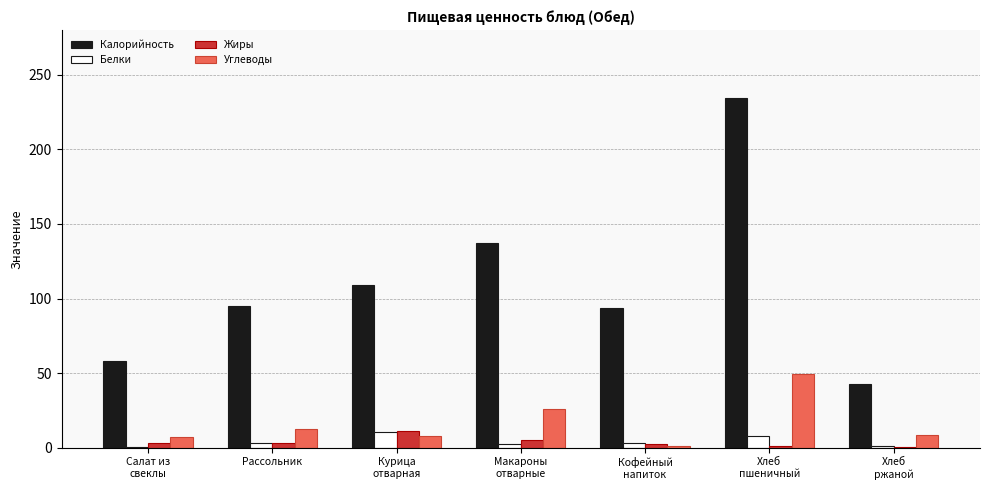

Which series has the largest total across all categories?

Калорийность